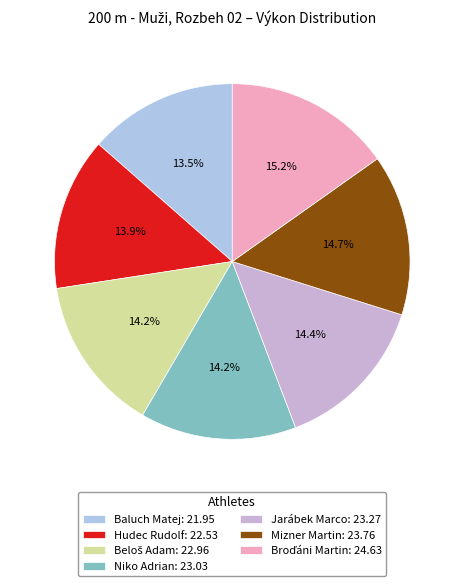

To the nearest percent, what is the combined percentage of Beloš Adam and Hudec Rudolf?

28%